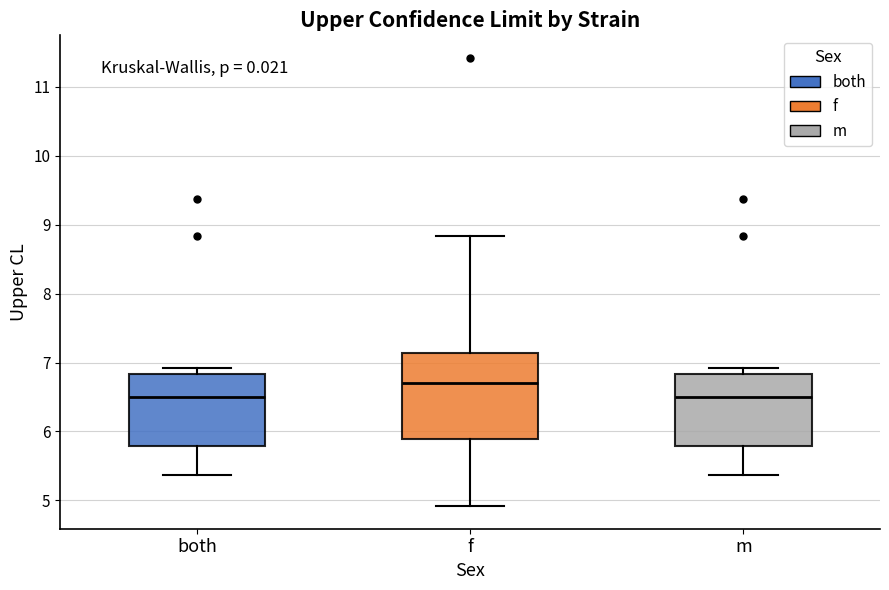

Where does the lower whisker of the box for m end on the y-axis? The values are not printed on the chart, so give them approximately, as read against the axis.

5.4